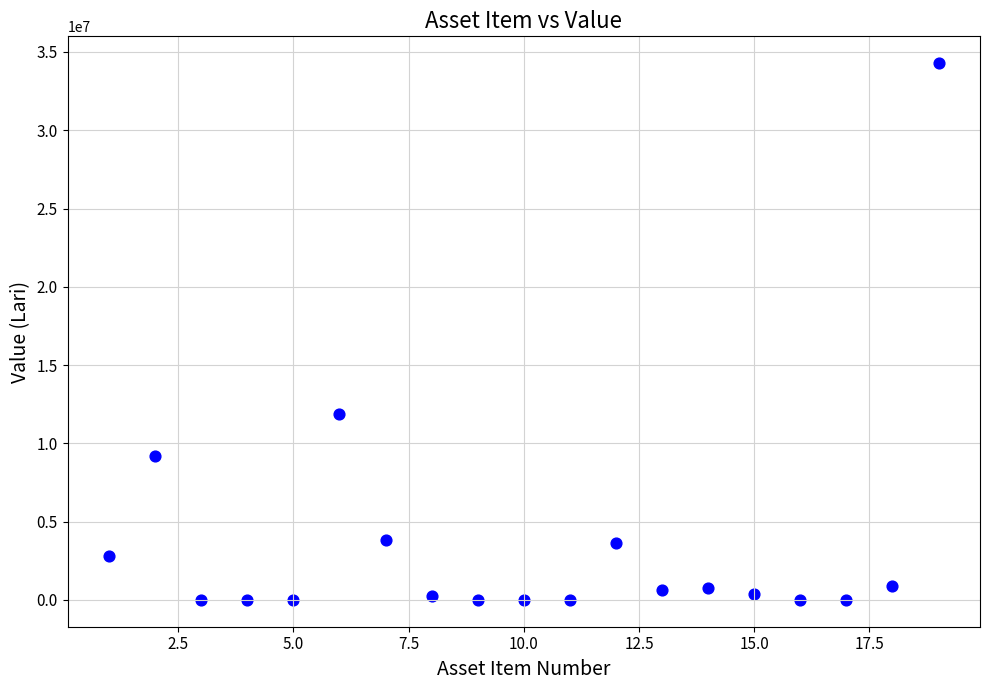

What Y value in the scatter plot is closest to 17142082?

11864965.4